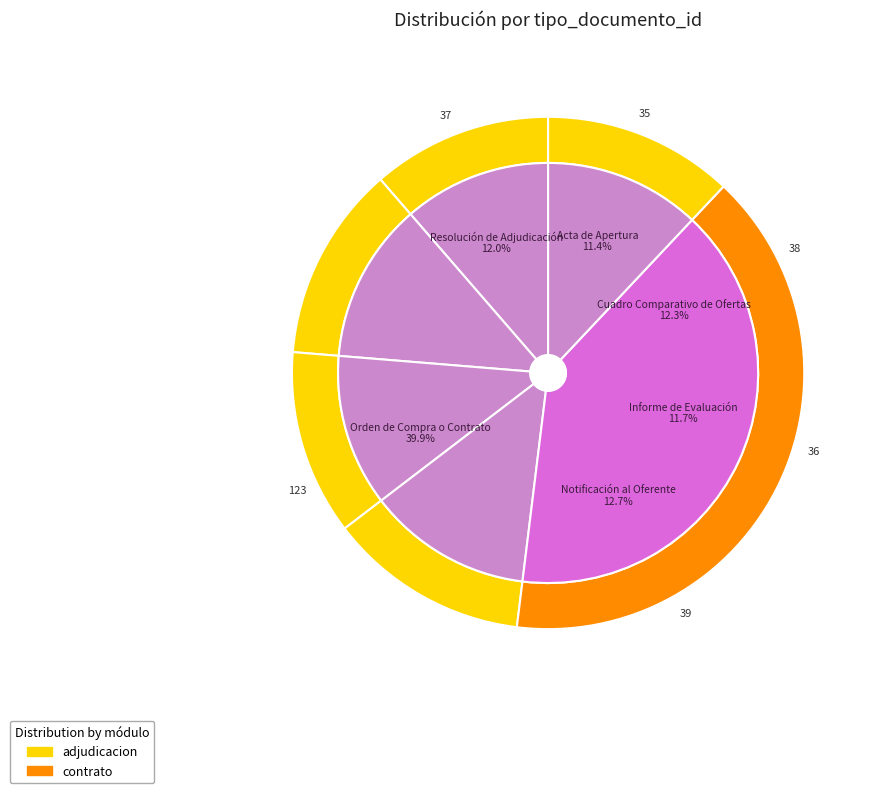

Does Acta de Apertura account for over 50% of the chart?

No